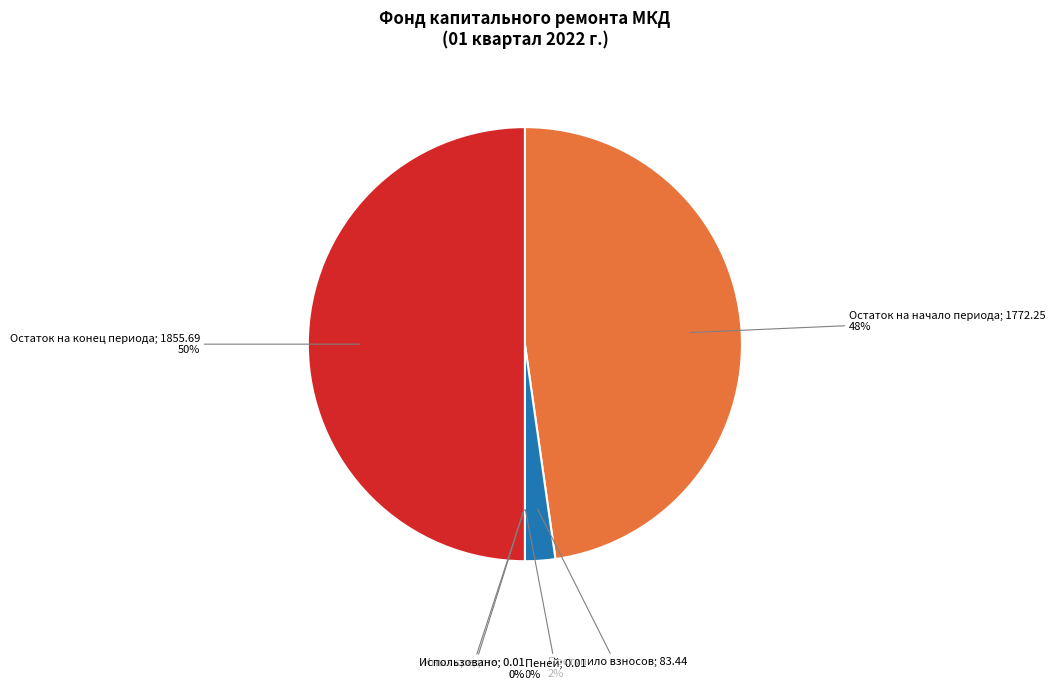

To the nearest percent, what is the difference between the largest and smallest slice percentages?

50%